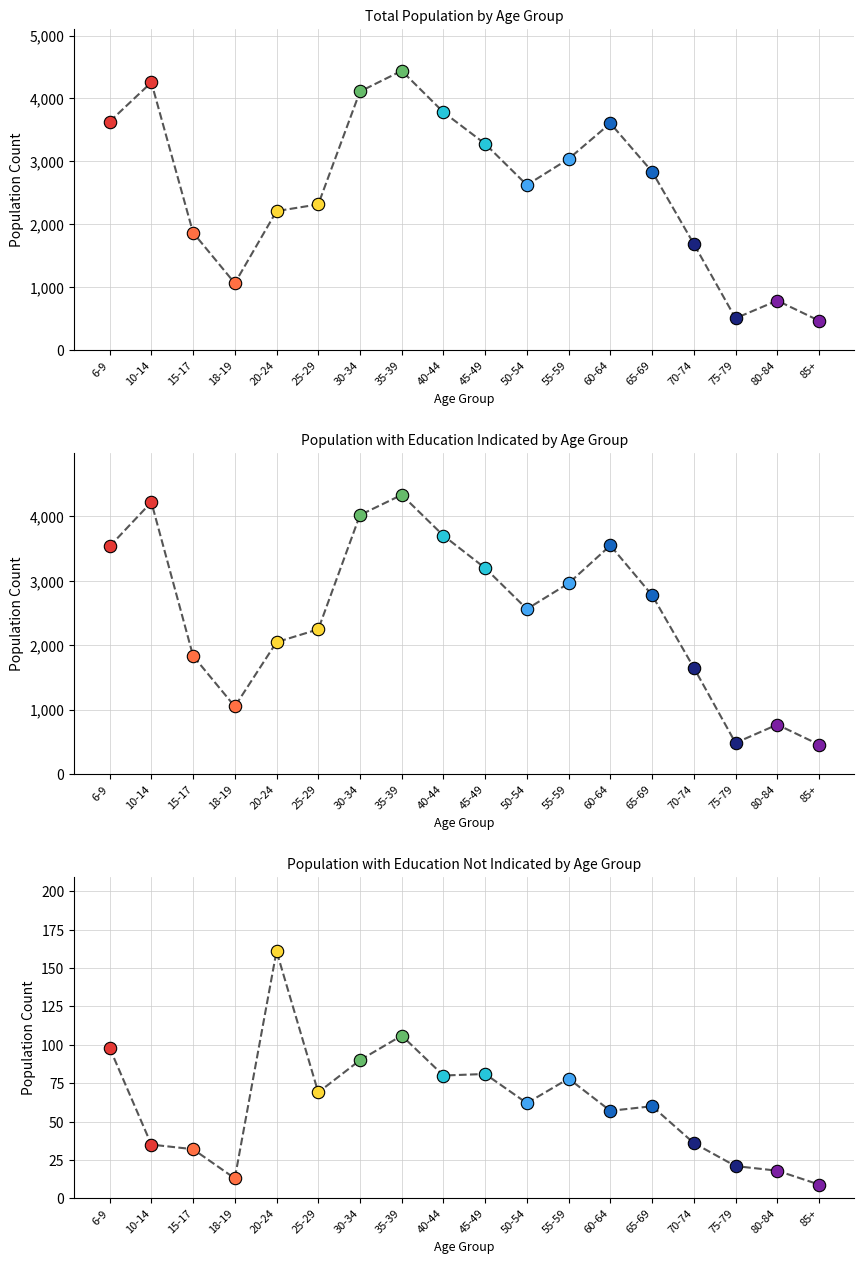

What is the total value across all series at 30-34?

8222